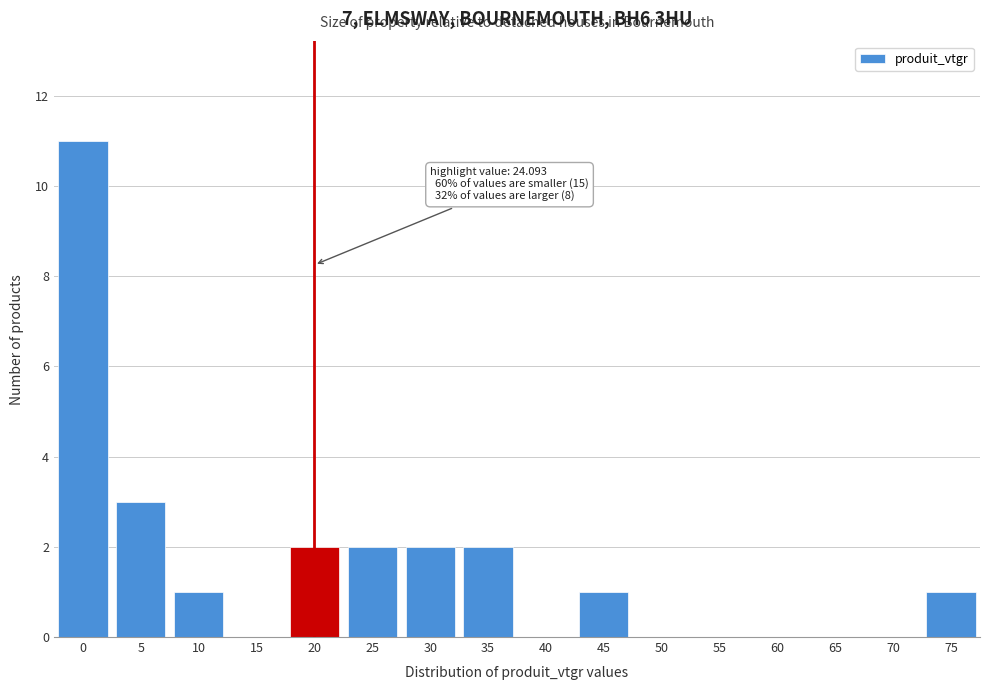

Reading left to right, list all the values displayed in this chart.

0=11	5=3	10=1	15=0	20=2	25=2	30=2	35=2	40=0	45=1	50=0	55=0	60=0	65=0	70=0	75=1